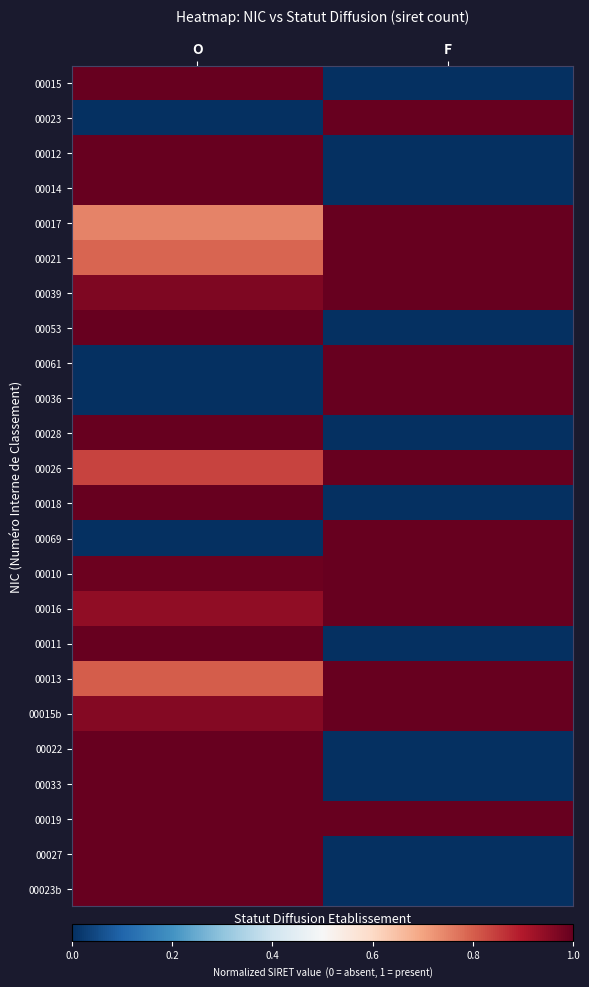

Which label corresponds to the largest value in the chart?

O